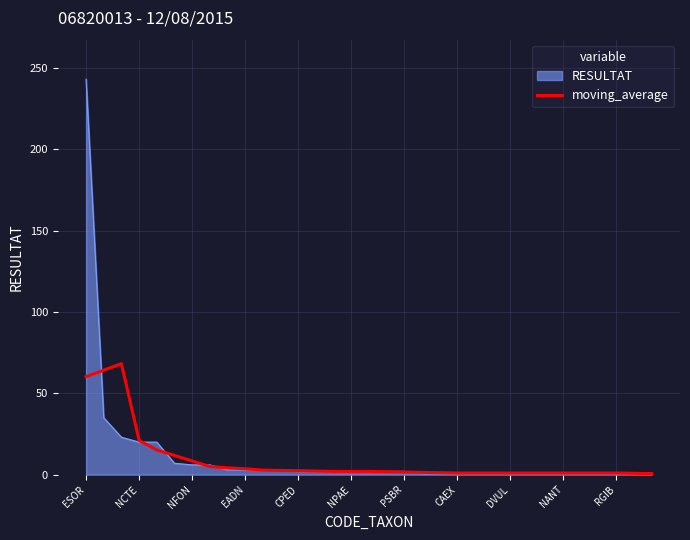

Which series has the widest spread of values?

RESULTAT